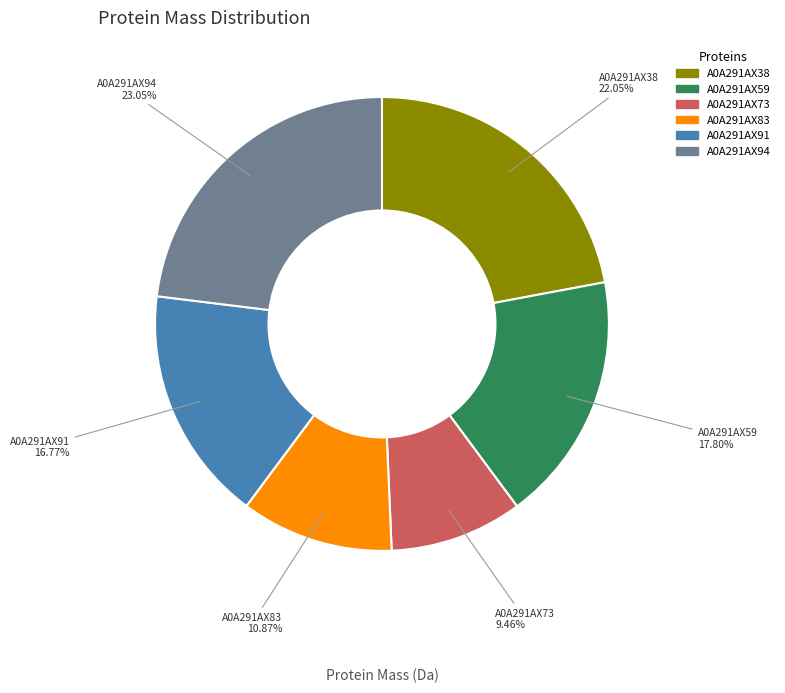

Which category has the smallest portion of the pie?

A0A291AX73